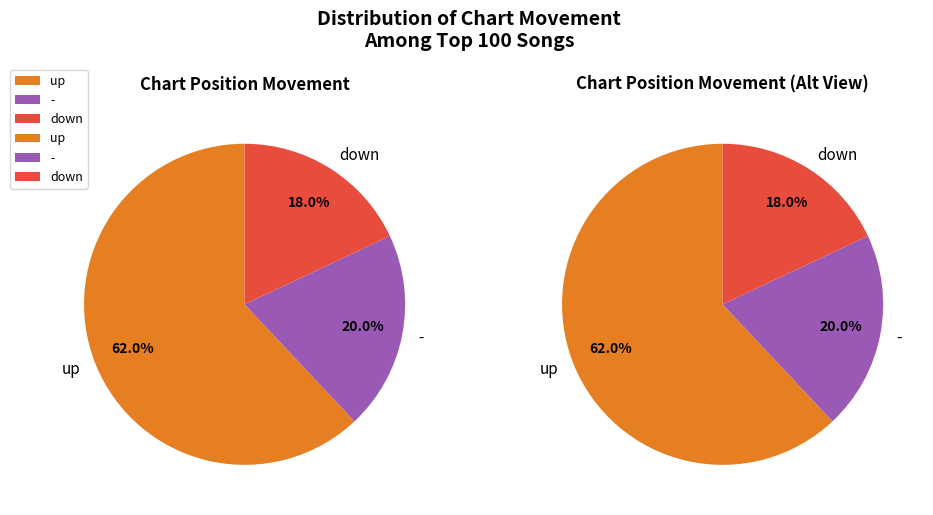

What portion of the pie excludes -?

80.0%